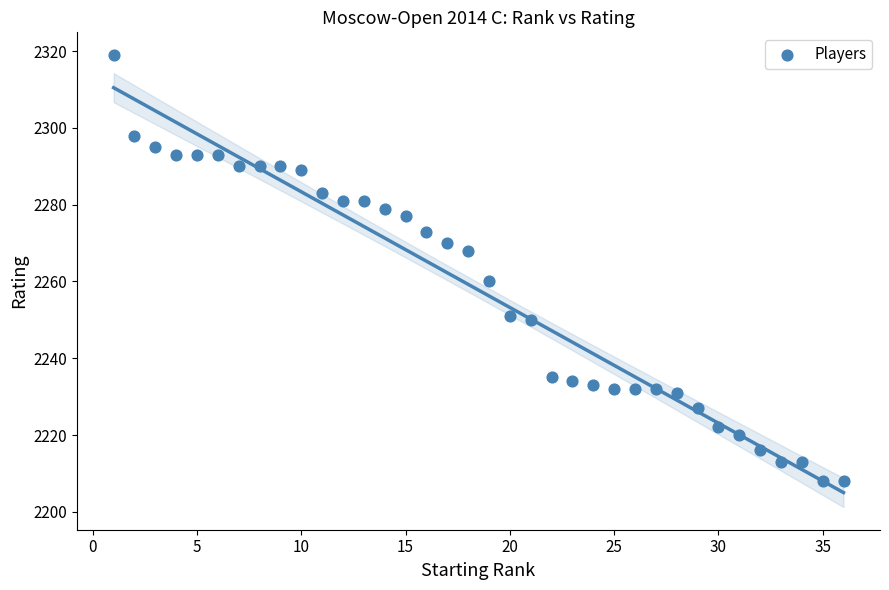

What is the range of Y values (max minus min)?

111